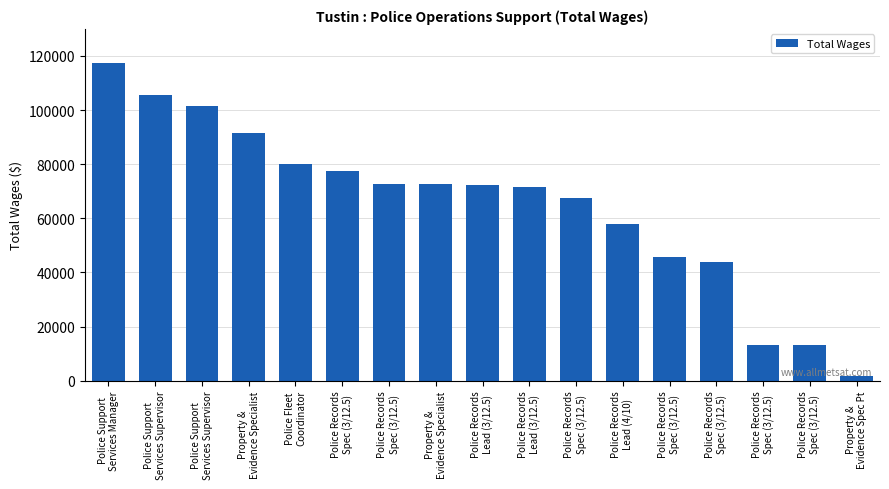

Reading right to left, what are all the values shown in this chart?

Property &
Evidence Spec Pt=1785	Police Records
Spec (3/12.5)=13116	Police Records
Spec (3/12.5)=13152	Police Records
Spec (3/12.5)=43888	Police Records
Spec (3/12.5)=45736	Police Records
Lead (4/10)=57977	Police Records
Spec (3/12.5)=67672	Police Records
Lead (3/12.5)=71737	Police Records
Lead (3/12.5)=72468	Property &
Evidence Specialist=72552	Police Records
Spec (3/12.5)=72619	Police Records
Spec (3/12.5)=77325	Police Fleet
Coordinator=79962	Property &
Evidence Specialist=91561	Police Support
Services Supervisor=101503	Police Support
Services Supervisor=105761	Police Support
Services Manager=117411